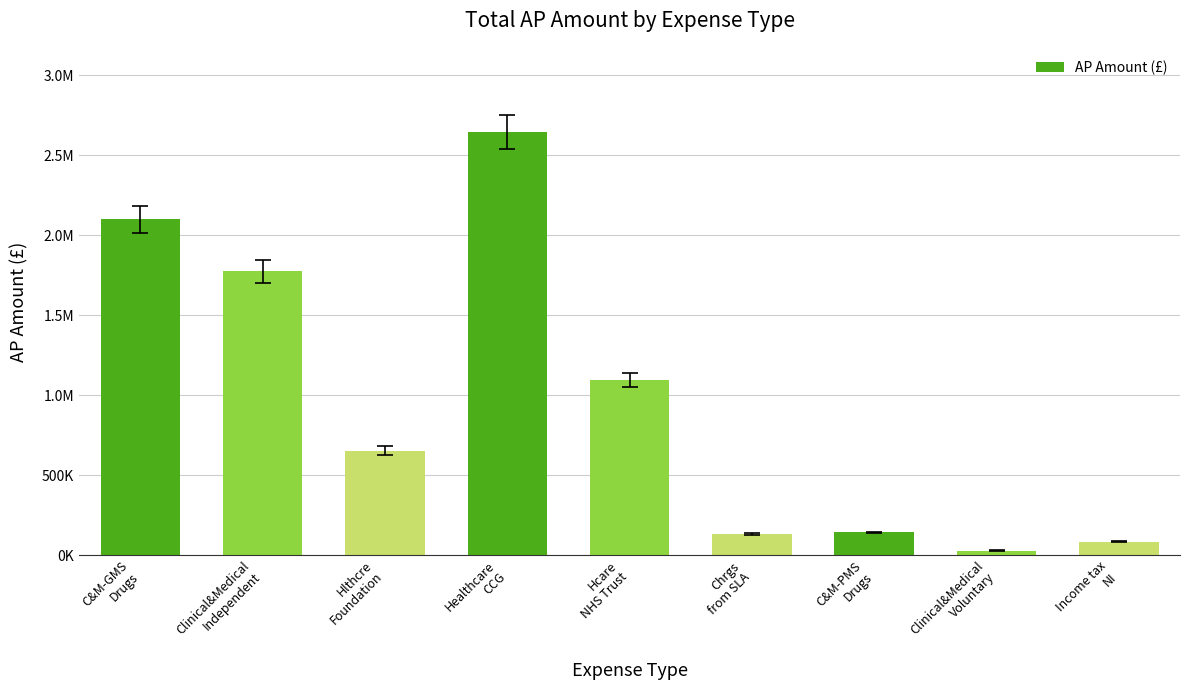

Reading left to right, what are all the values shown in this chart?

C&M-GMS
Drugs=2099556.7	Clinical&Medical
Independent=1772707.4	Hlthcre
Foundation=652382.9	Healthcare
CCG=2641771.7	Hcare
NHS Trust=1092102.4	Chrgs
from SLA=132506.4	C&M-PMS
Drugs=141289.5	Clinical&Medical
Voluntary=27495.0	Income tax
NI=82450.0